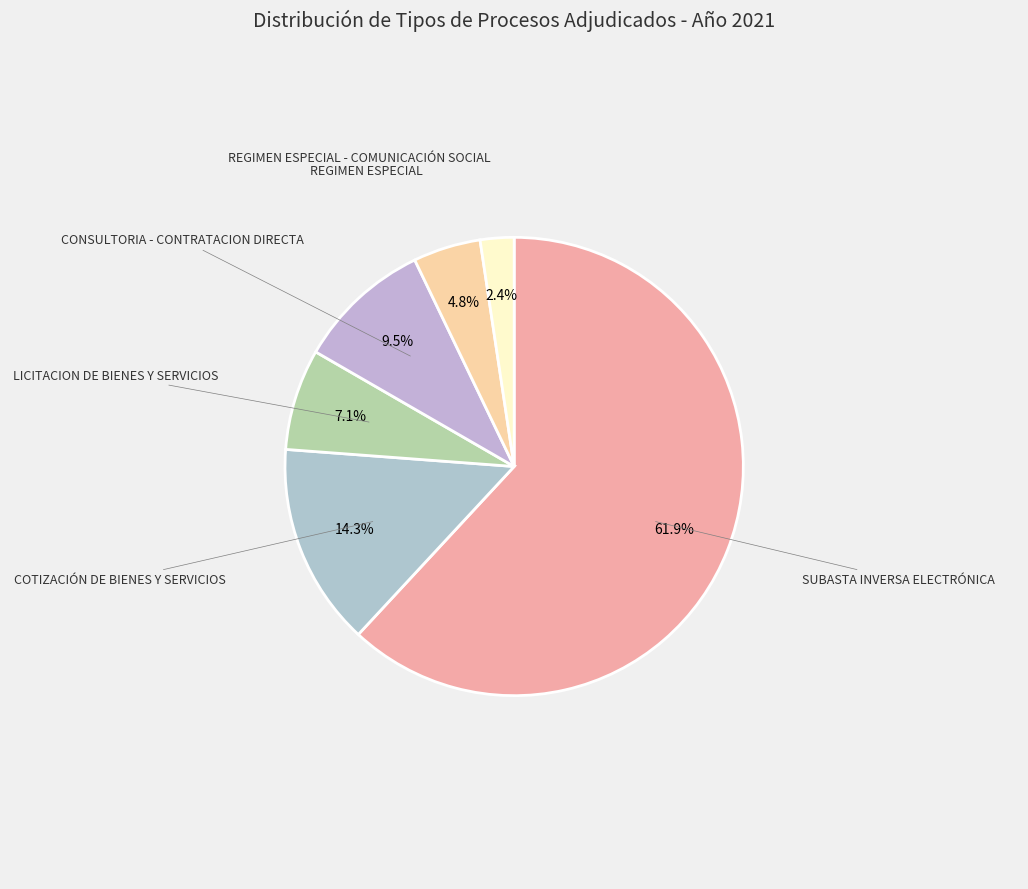

Which slice is the smallest?

REGIMEN ESPECIAL - COMUNICACIÓN SOCIAL